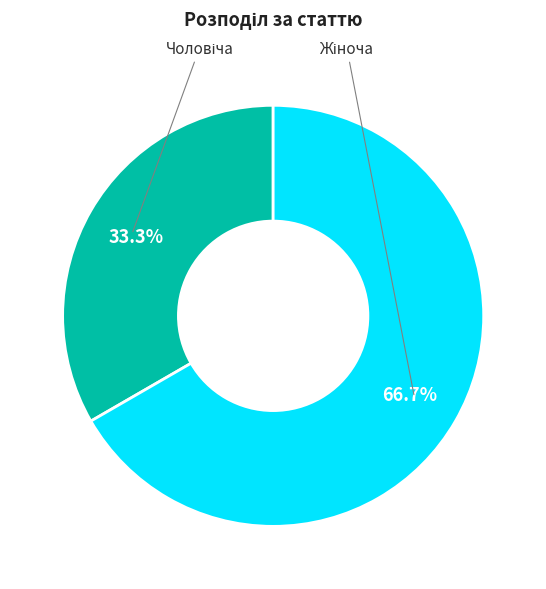

Is there any slice that represents more than half of the pie?

Yes